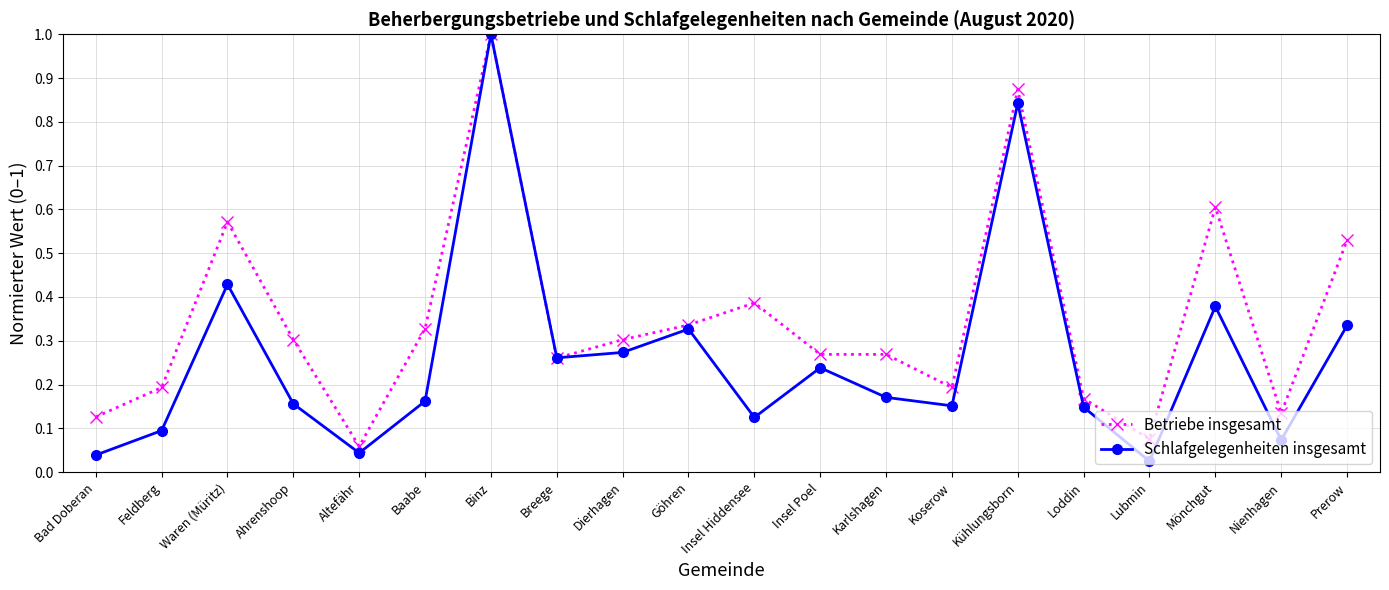

Which series has the largest total across all categories?

Betriebe insgesamt